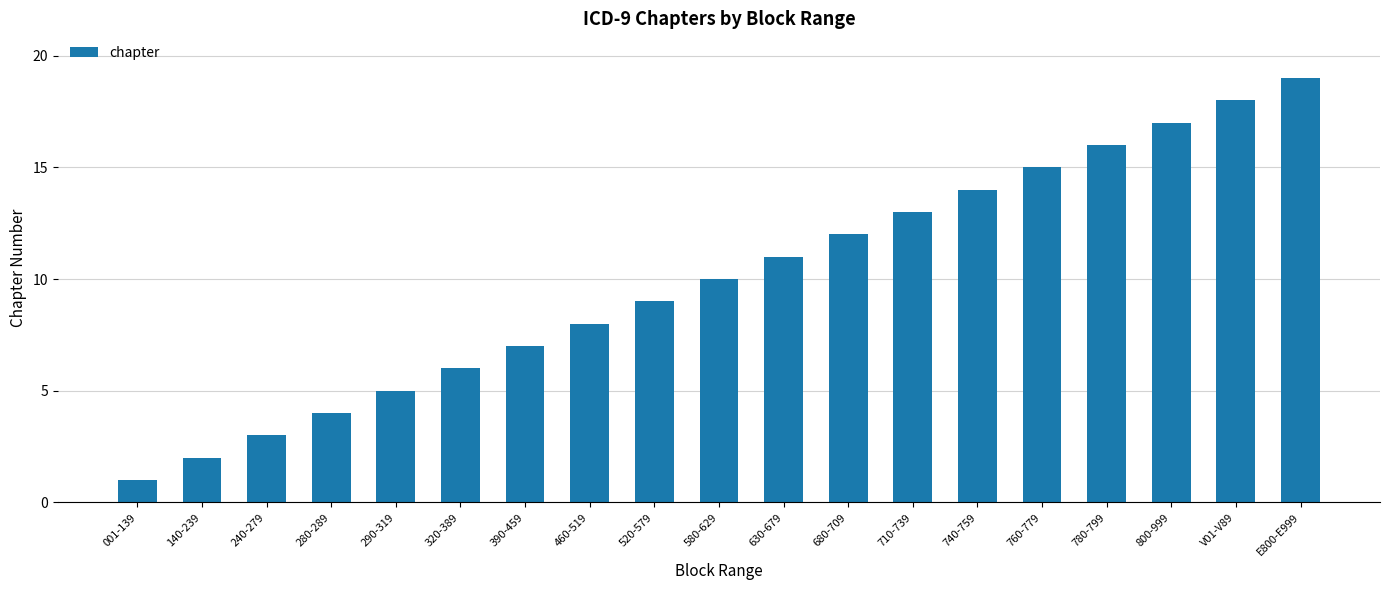

What is the sum of all values?

190